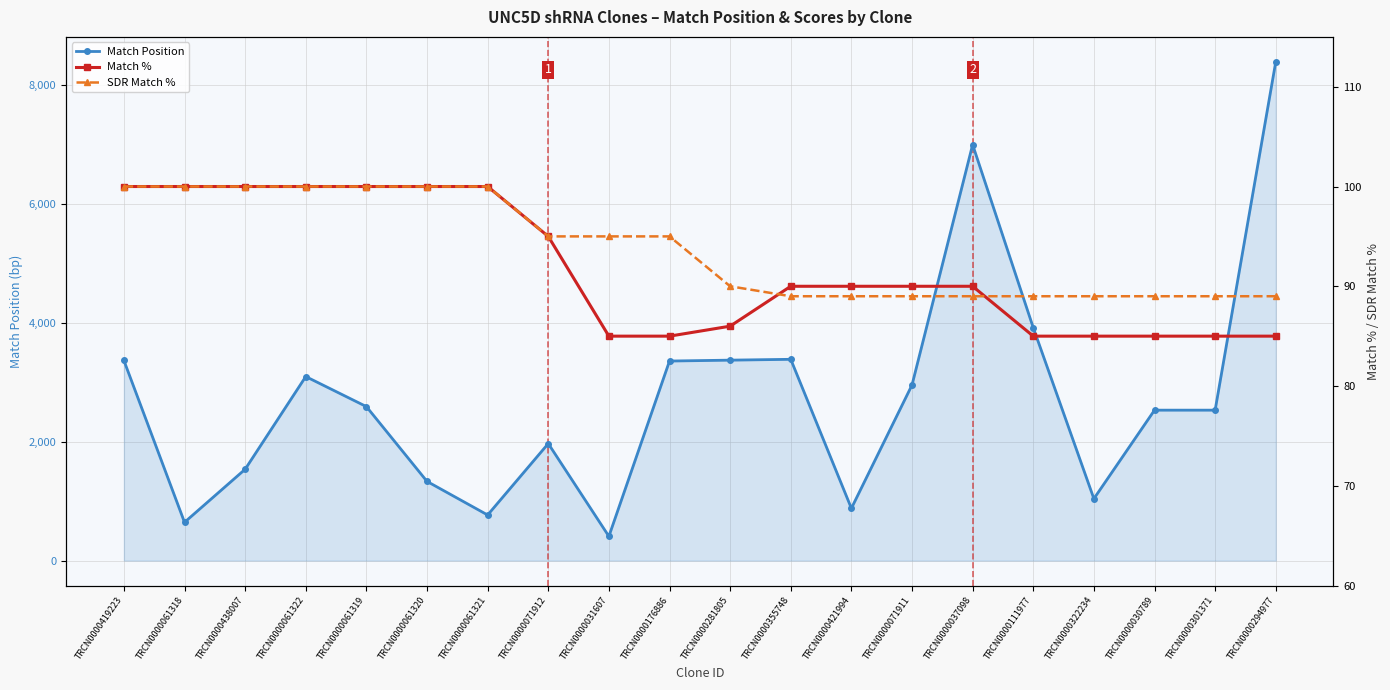

What are all the series names shown in the legend?

Match Position, Match %, SDR Match %